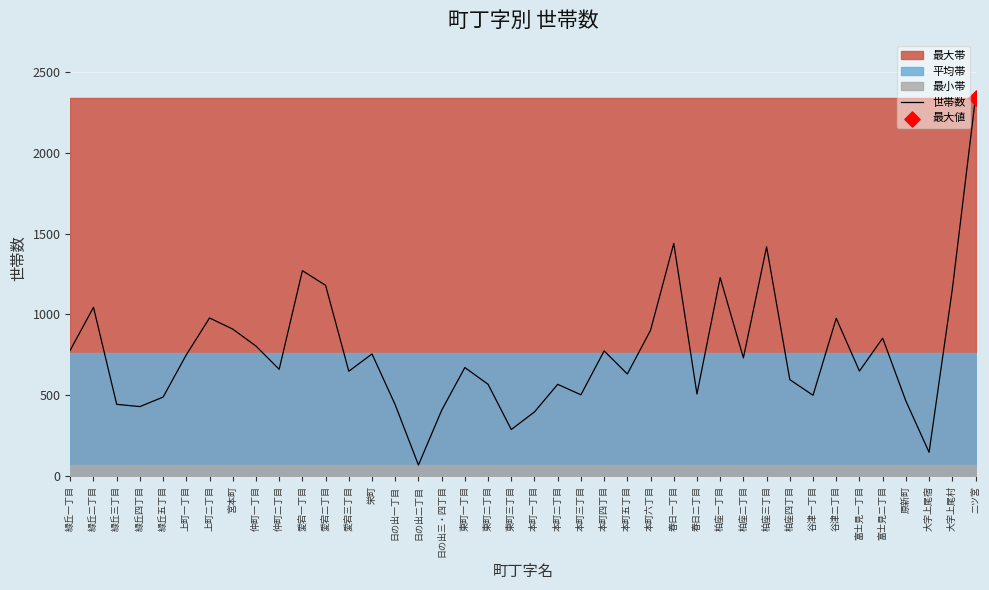

What is the change in value from 愛宕一丁目 to 東町三丁目?

-984